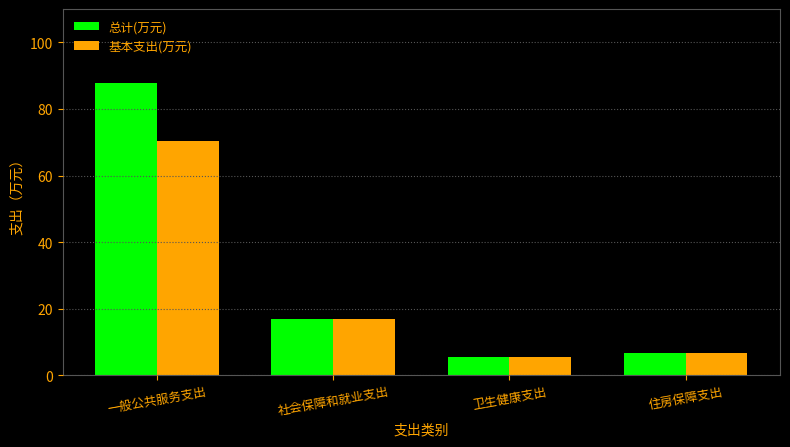

Rank the series by their average value, from highest to lowest.

总计(万元), 基本支出(万元)